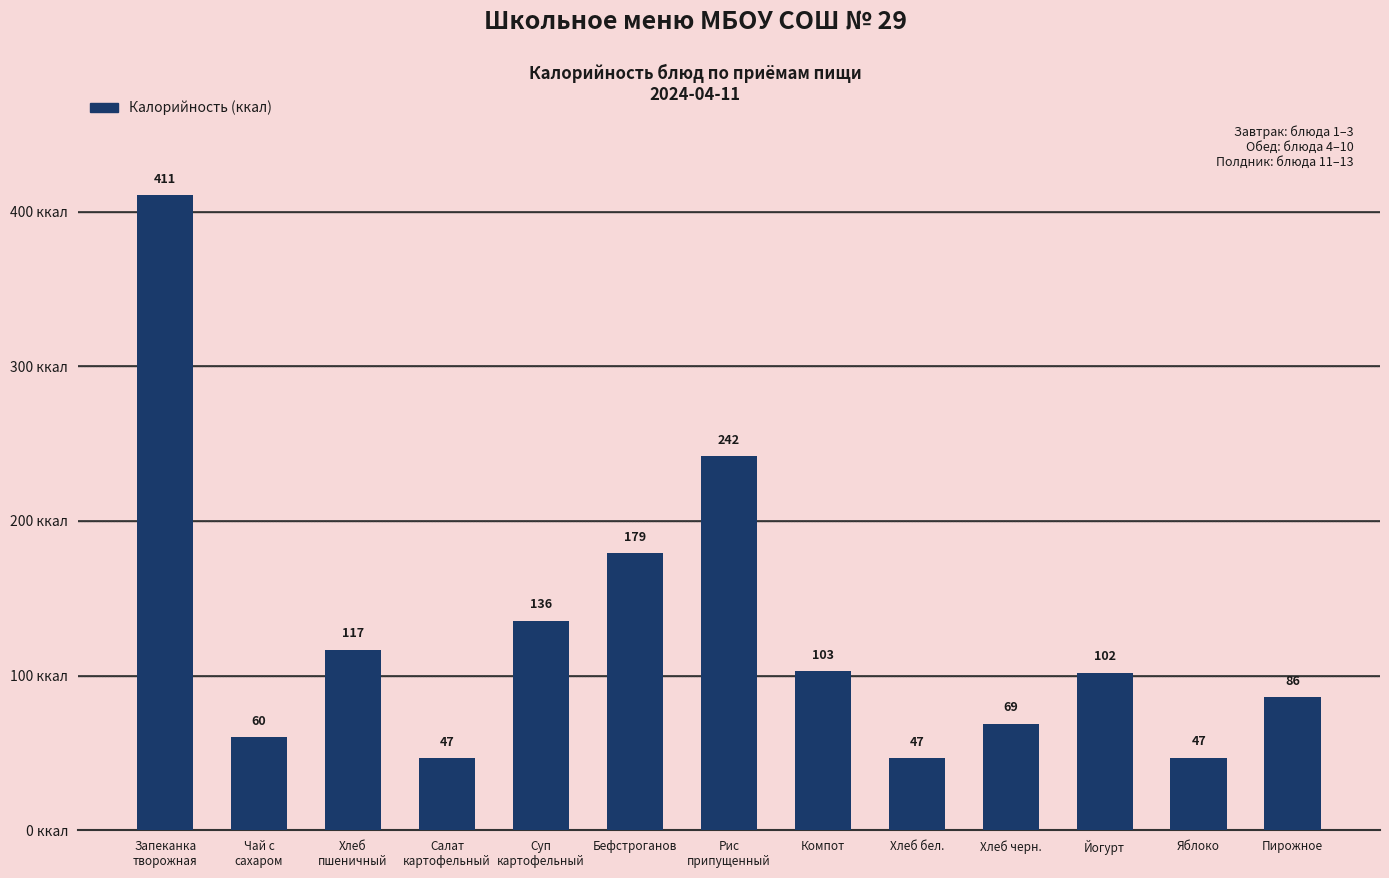

What is the sum of all values?

1645.0